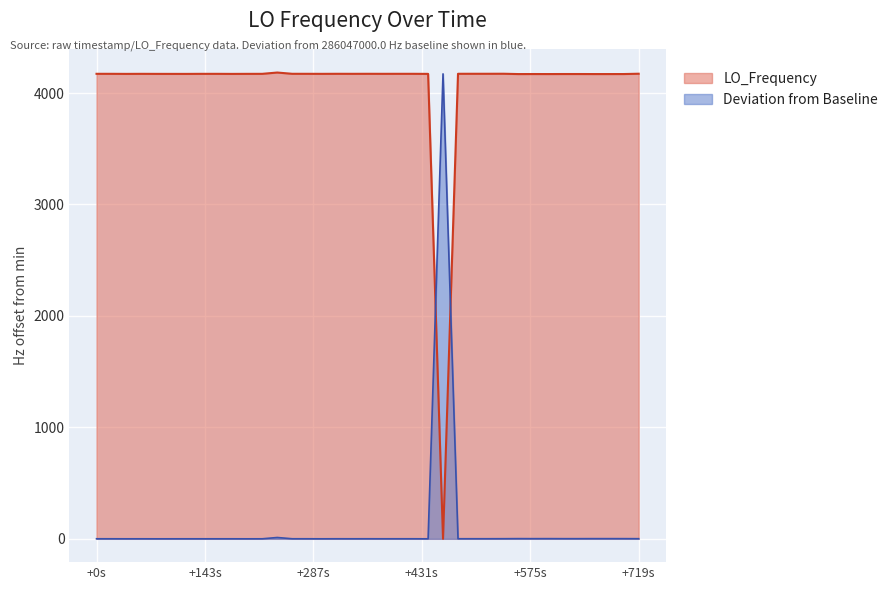

How many data points are less than 4172?

16